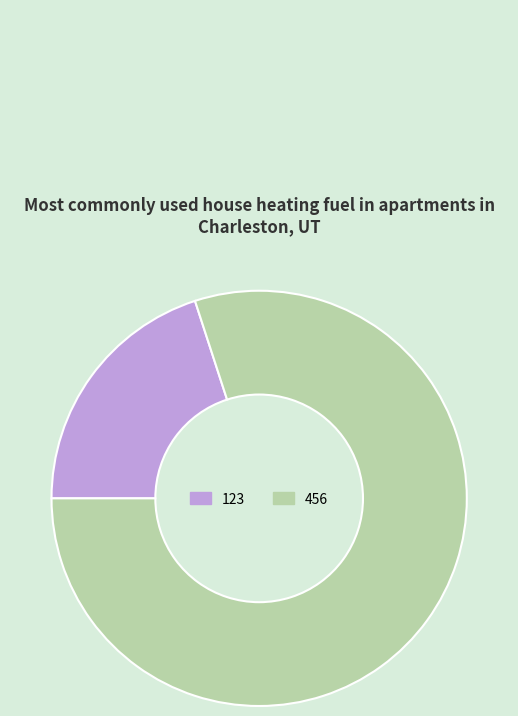

Rank the categories by value from lowest to highest.

123, 456